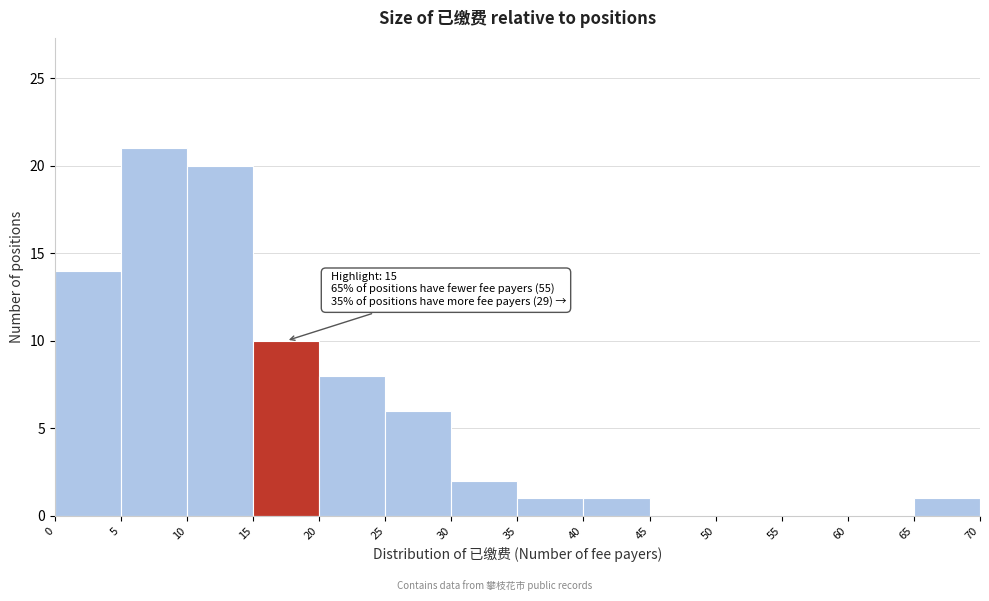

Over which range of the x-axis is the bar tallest?

5 to 10